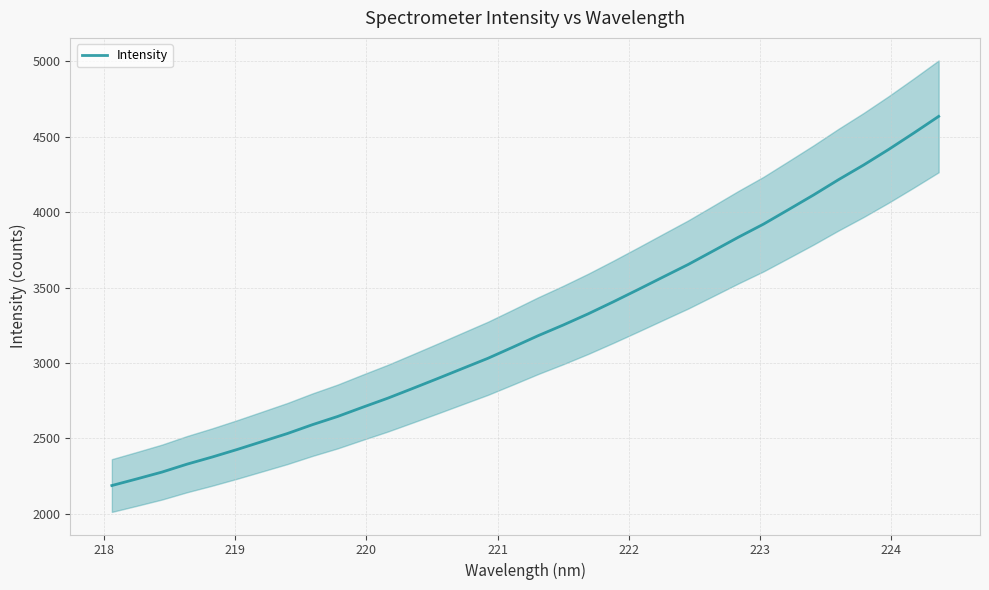

What is the maximum value for Intensity?

4634.7